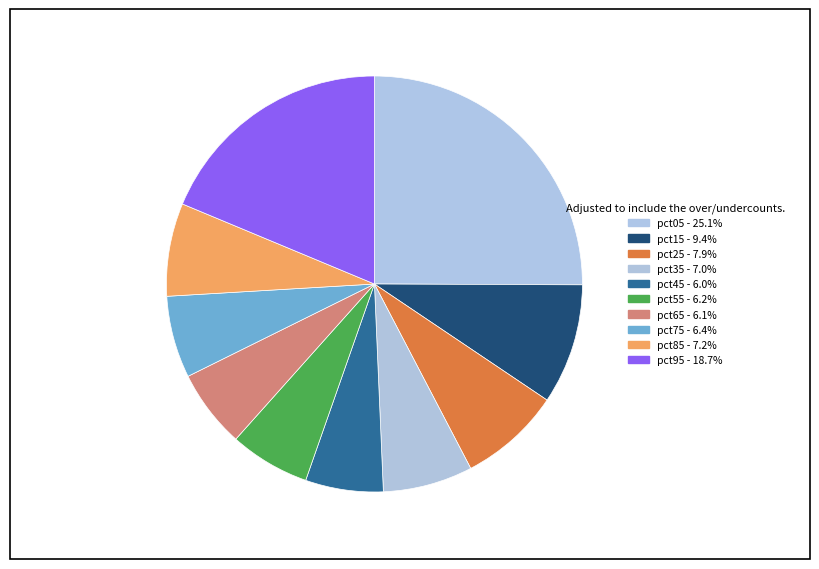

Which category has the smallest portion of the pie?

pct45